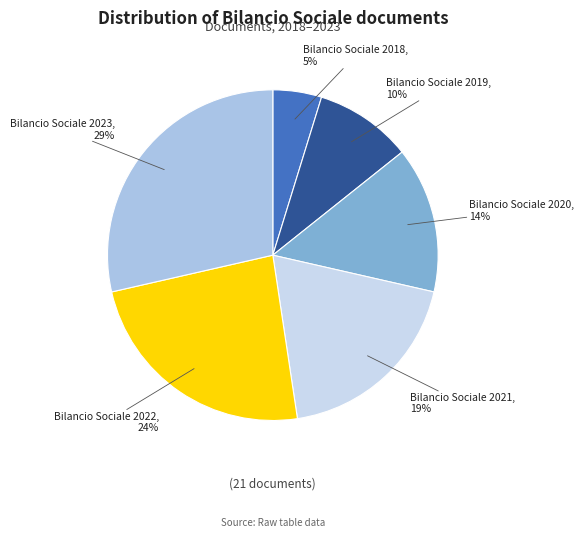

Between Bilancio Sociale 2022 and Bilancio Sociale 2020, which is larger?

Bilancio Sociale 2022